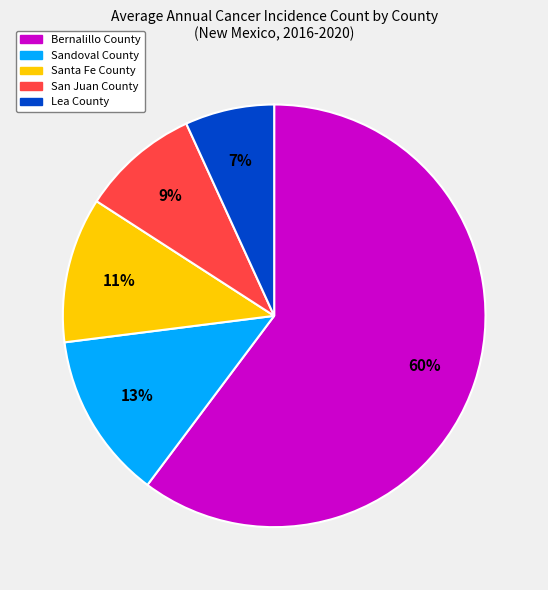

Which has a higher value, Bernalillo County or San Juan County?

Bernalillo County